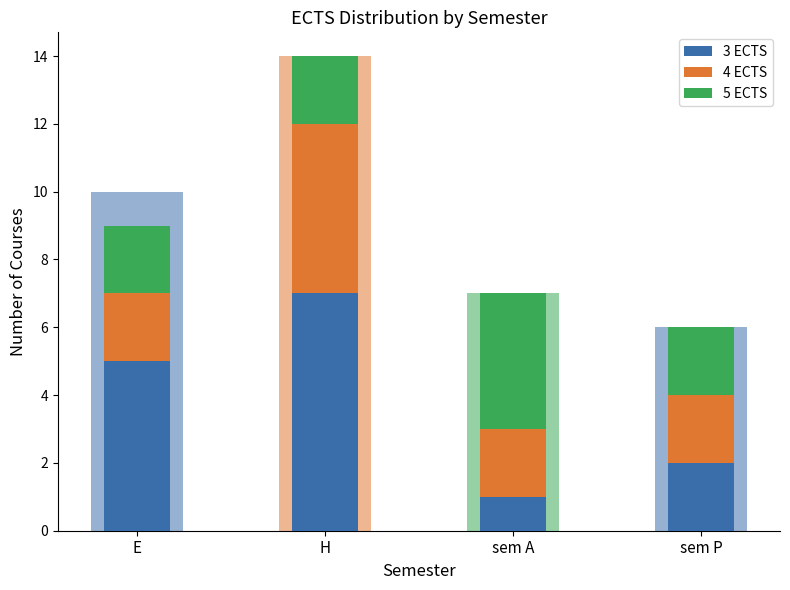

Reading left to right, list all the values displayed in this chart.

3 ECTS: E=5	H=7	sem A=1	sem P=2
4 ECTS: E=2	H=5	sem A=2	sem P=2
5 ECTS: E=2	H=2	sem A=4	sem P=2